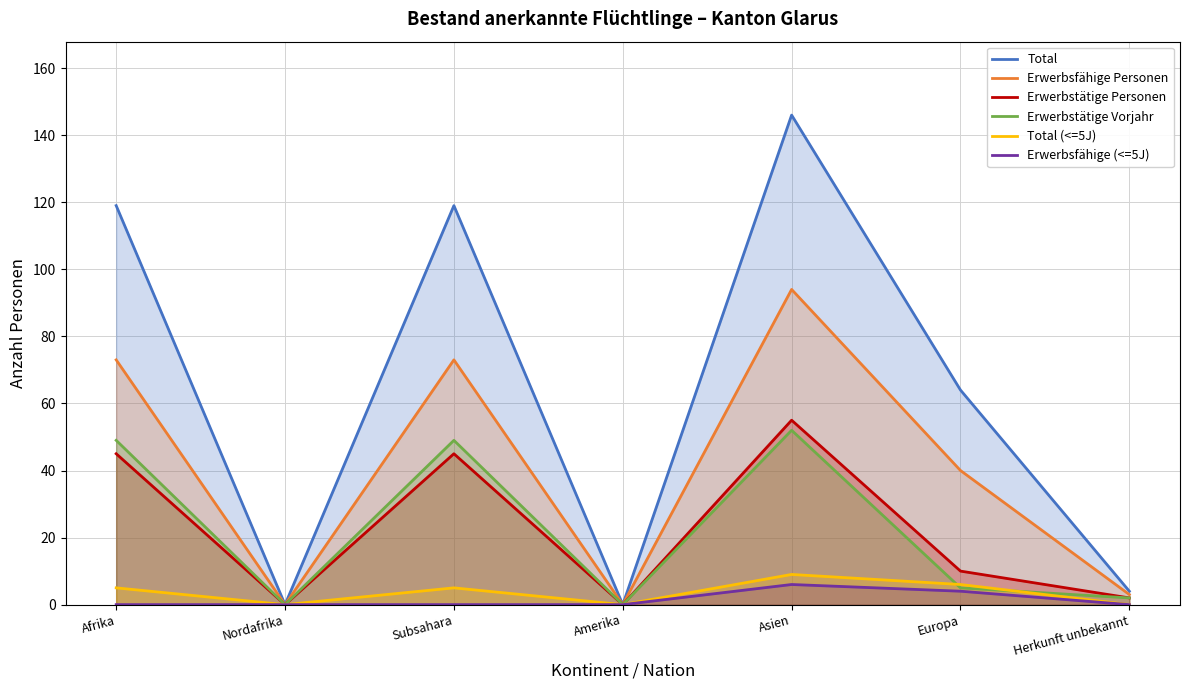

Reading left to right, transcribe all the data shown in this chart.

Total: Afrika=119	Nordafrika=0	Subsahara=119	Amerika=0	Asien=146	Europa=64	Herkunft unbekannt=4
Erwerbsfähige Personen: Afrika=73	Nordafrika=0	Subsahara=73	Amerika=0	Asien=94	Europa=40	Herkunft unbekannt=3
Erwerbstätige Personen: Afrika=45	Nordafrika=0	Subsahara=45	Amerika=0	Asien=55	Europa=10	Herkunft unbekannt=2
Erwerbstätige Vorjahr: Afrika=49	Nordafrika=0	Subsahara=49	Amerika=0	Asien=52	Europa=5	Herkunft unbekannt=2
Total (<=5J): Afrika=5	Nordafrika=0	Subsahara=5	Amerika=0	Asien=9	Europa=6	Herkunft unbekannt=0
Erwerbsfähige (<=5J): Afrika=0	Nordafrika=0	Subsahara=0	Amerika=0	Asien=6	Europa=4	Herkunft unbekannt=0